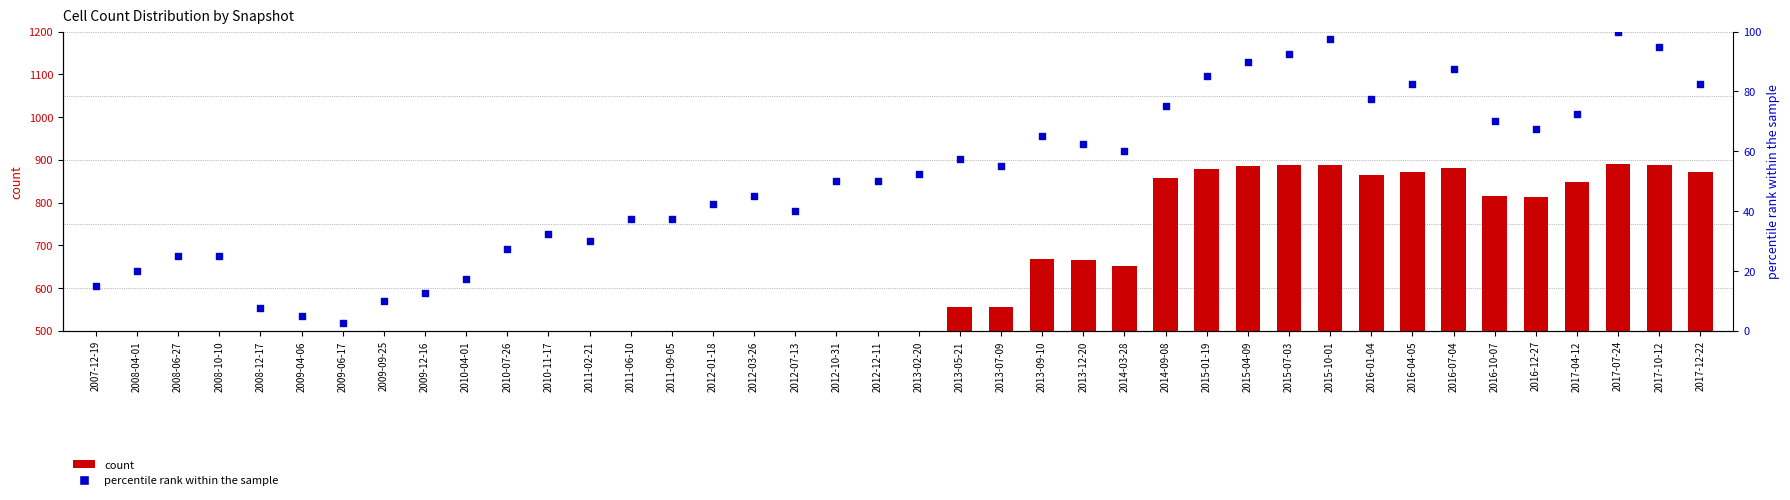

Which series contains the highest Y value?

count